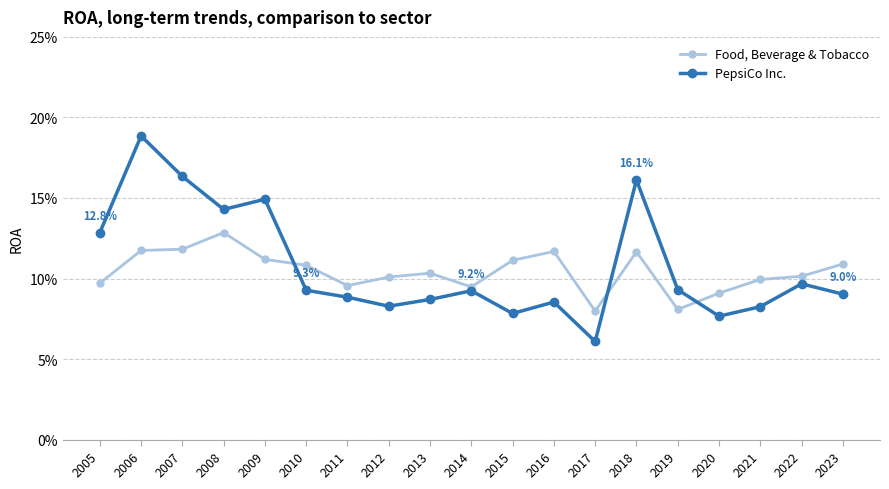

Rank the series by their maximum value, from highest to lowest.

PepsiCo Inc., Food, Beverage & Tobacco